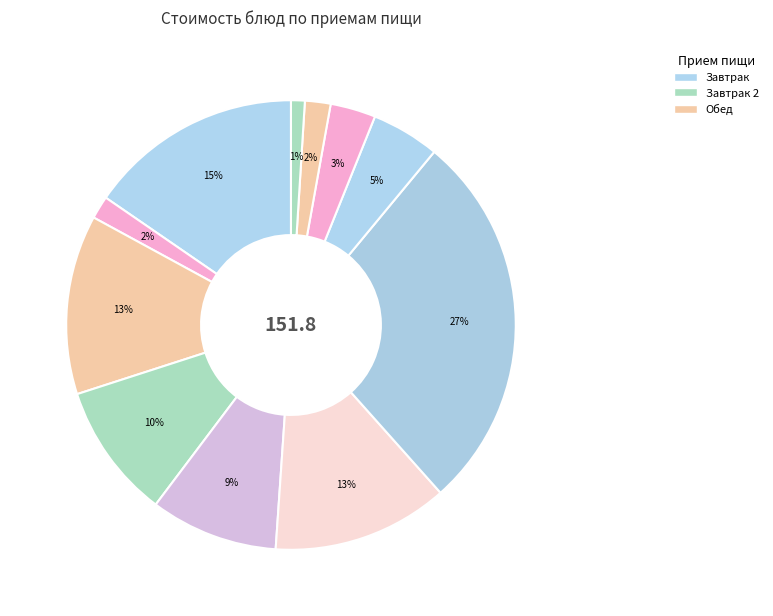

Which slice is the largest?

КОТЛЕТЫ ИЗ СВИНИНЫ